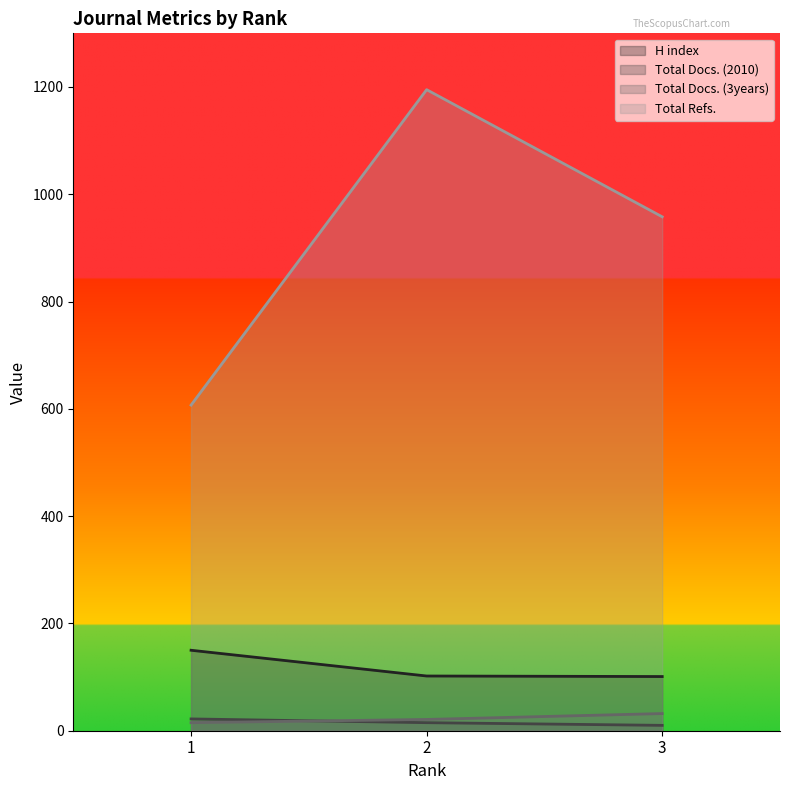

Rank the series at 3 from highest to lowest value.

Total Refs., H index, Total Docs. (3years), Total Docs. (2010)